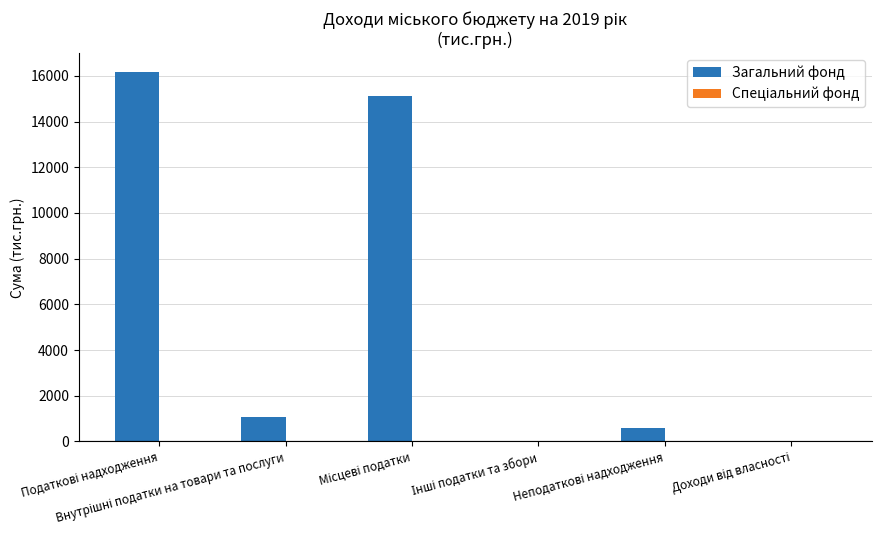

Are the bars horizontal?

No